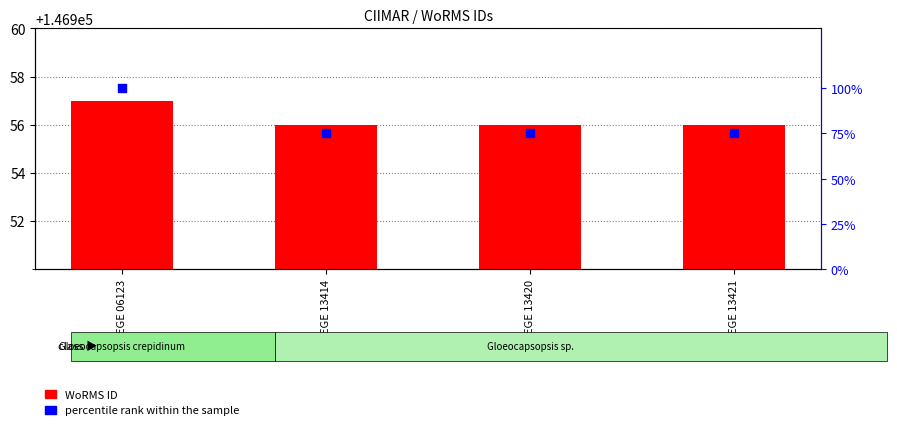

Which series reaches the maximum Y coordinate?

WoRMS ID